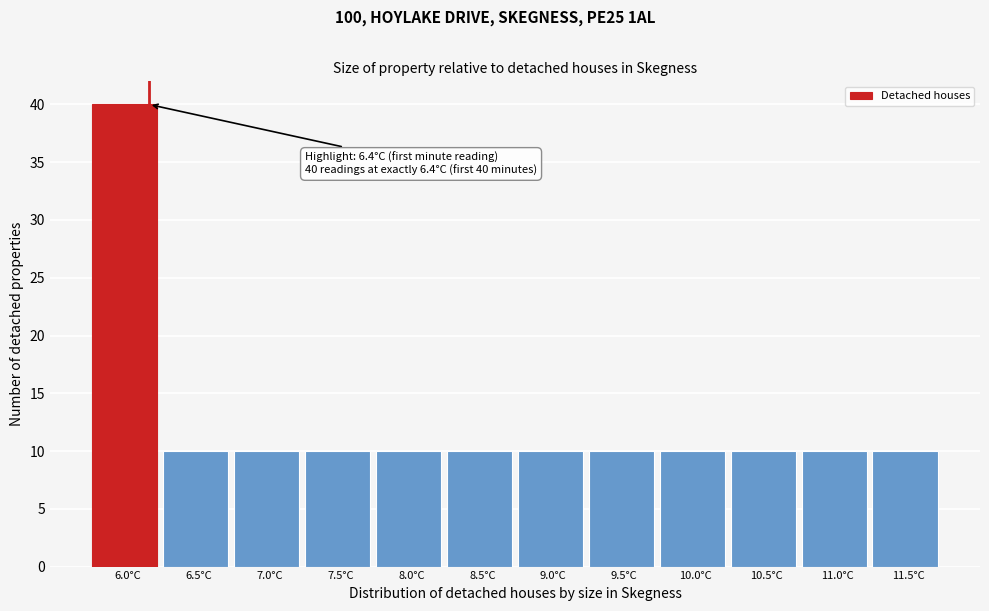

Reading left to right, what are all the values shown in this chart?

40	10	10	10	10	10	10	10	10	10	10	10